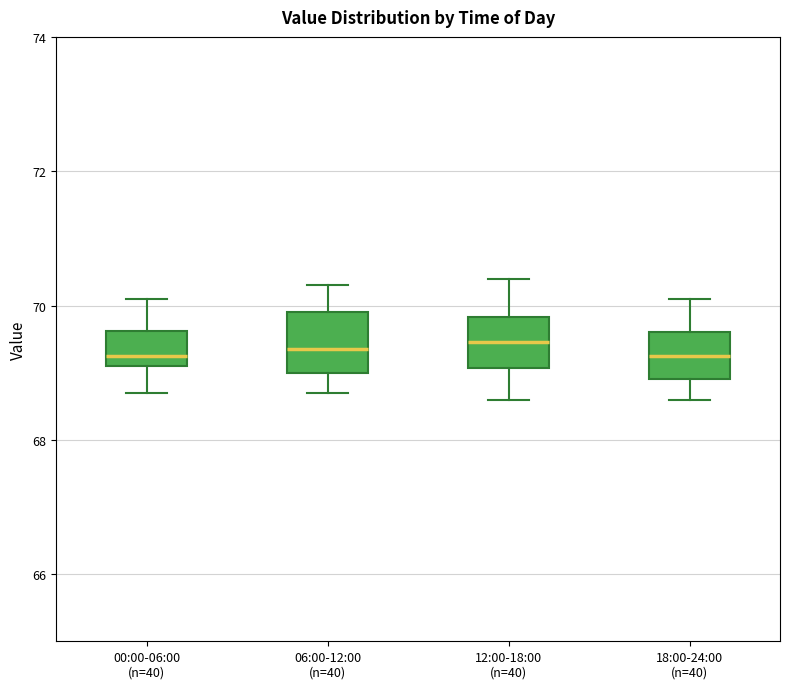

Reading left to right, transcribe this box plot: for each box, give where its median line is, the range the box spans, and where its two whiskers end, as read against the y-axis. The values are not printed on the chart, so give them approximately, as read against the axis.

00:00-06:00 (n=40): median 69.2 (just above the box's lower edge), box 69.2 to 69.6, whiskers 68.8 to 70.2
06:00-12:00 (n=40): median 69.4, box 69.0 to 70.0, whiskers 68.8 to 70.4
12:00-18:00 (n=40): median 69.4, box 69.0 to 69.8, whiskers 68.6 to 70.4
18:00-24:00 (n=40): median 69.2, box 69.0 to 69.6, whiskers 68.6 to 70.2